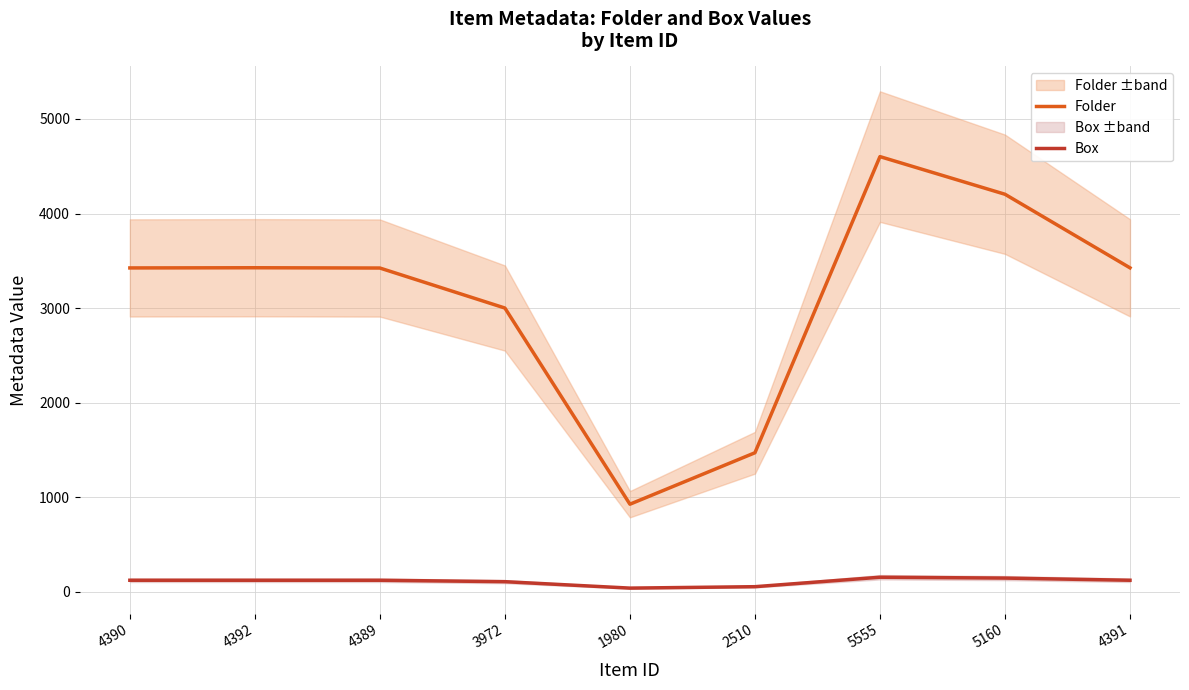

Between 2510 and 4391, which series saw the biggest shift?

Folder